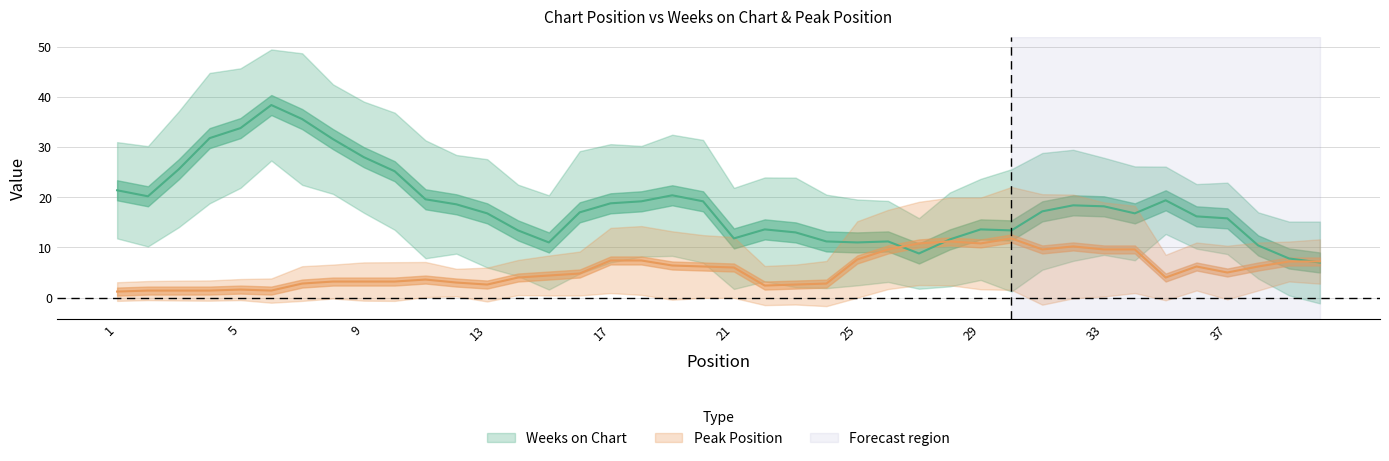

Which has a higher value, 5 or 33?

5